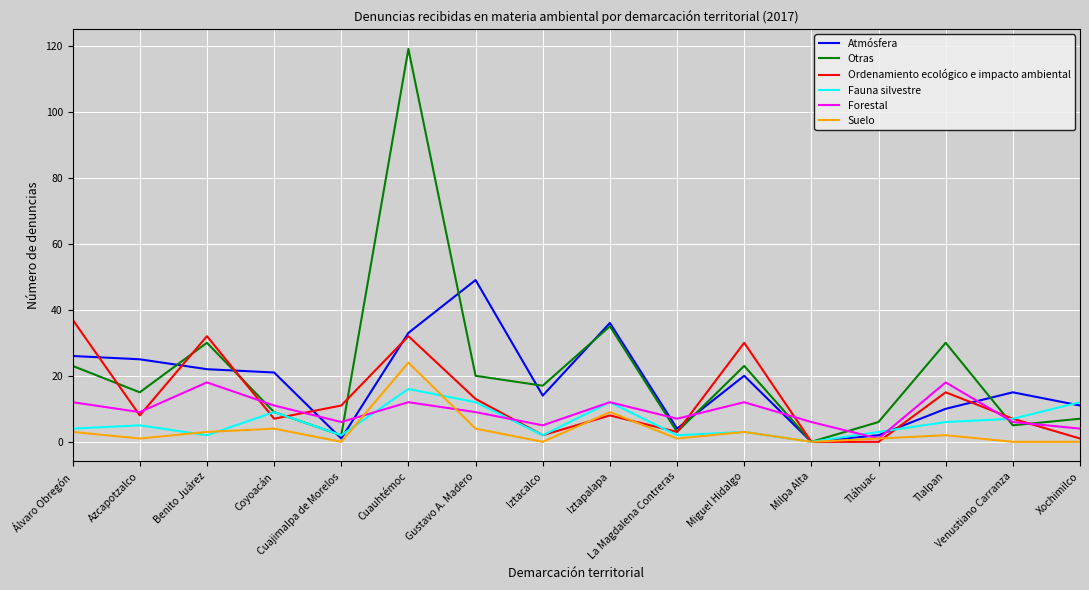

Between which two adjacent categories do Ordenamiento ecológico e impacto ambiental and Atmósfera first intersect?

Álvaro Obregón and Azcapotzalco